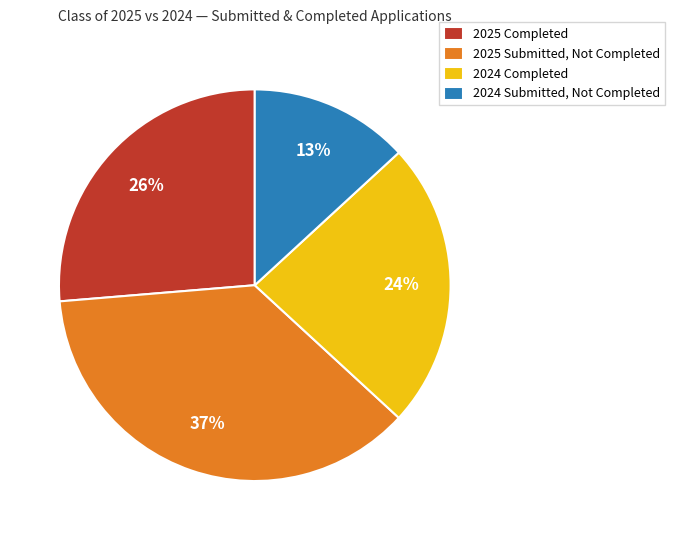

Count the number of slices in the pie.

4